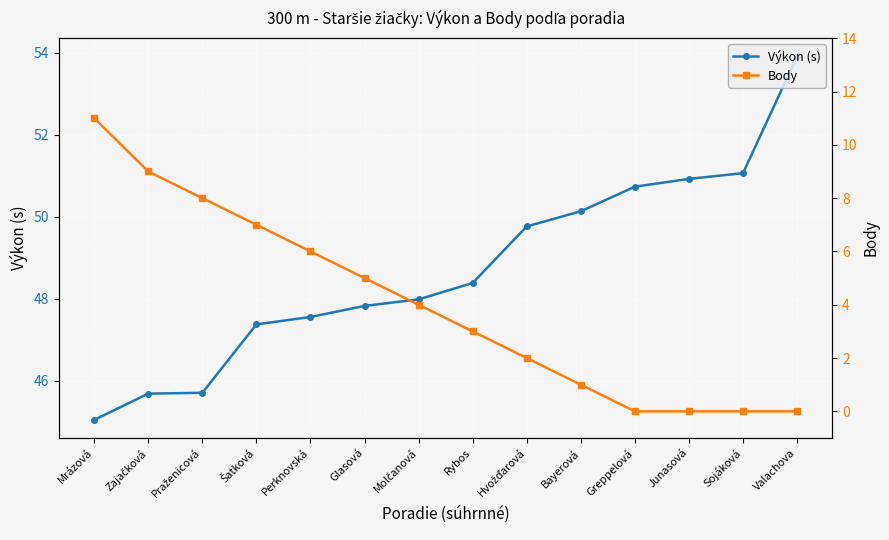

True or false: Výkon (s) has more than 0 interior local peaks.

False